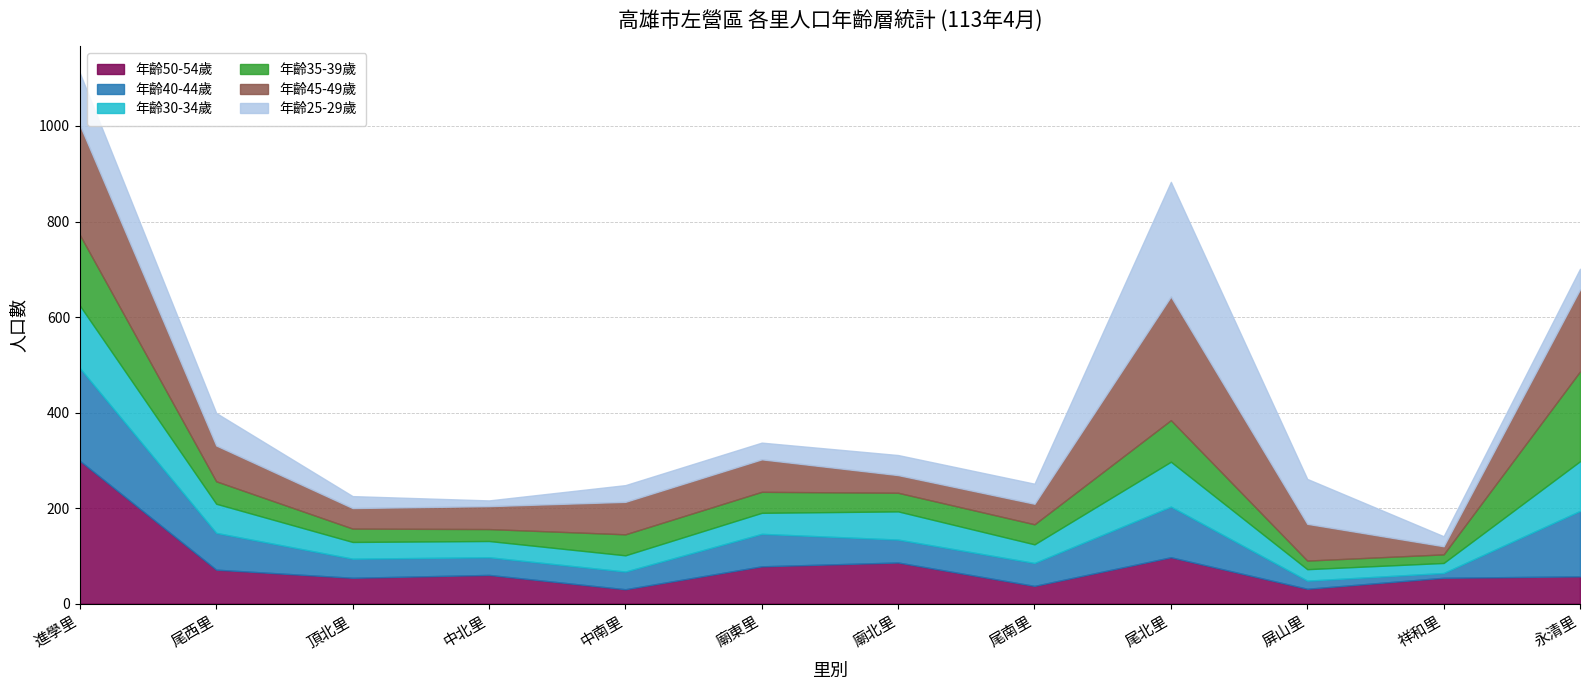

What is the lowest value of the age45-49 series?

17